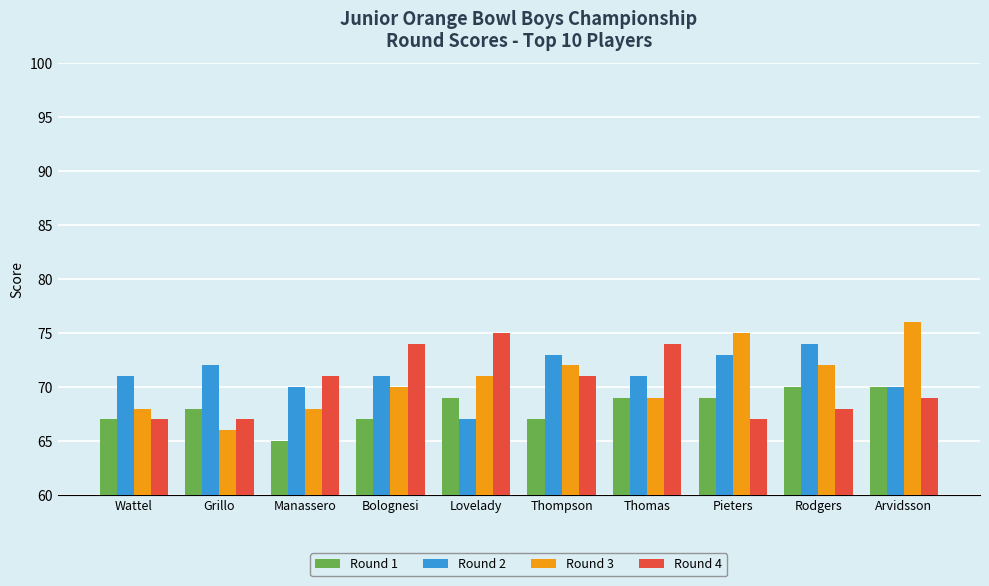

What is the sum of all Round 1 values?

681